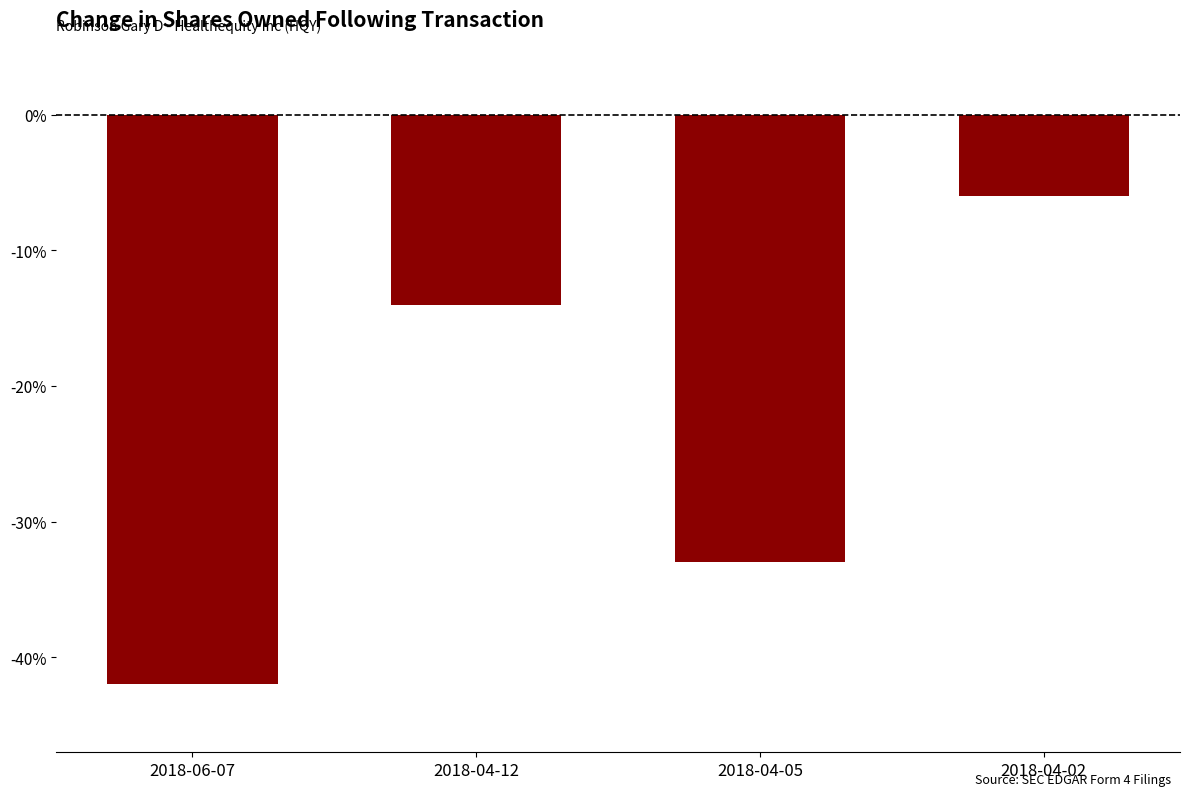

What is the value of the 4th bar from the left?

-6